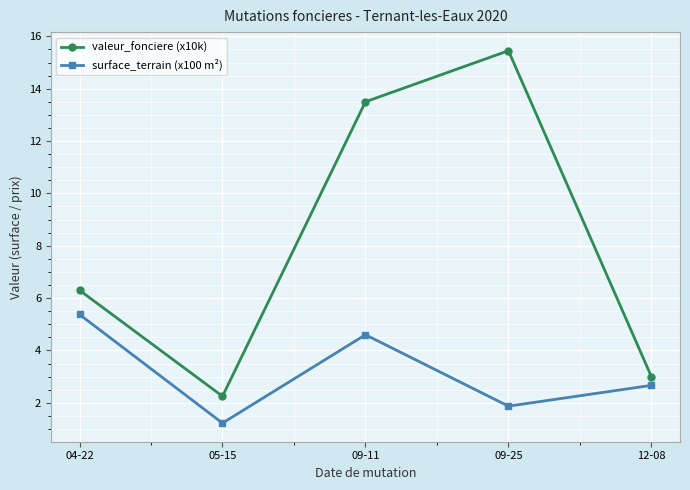

Is it true that surface_terrain (x100 m²) equals 4.3 at 12-08?

False